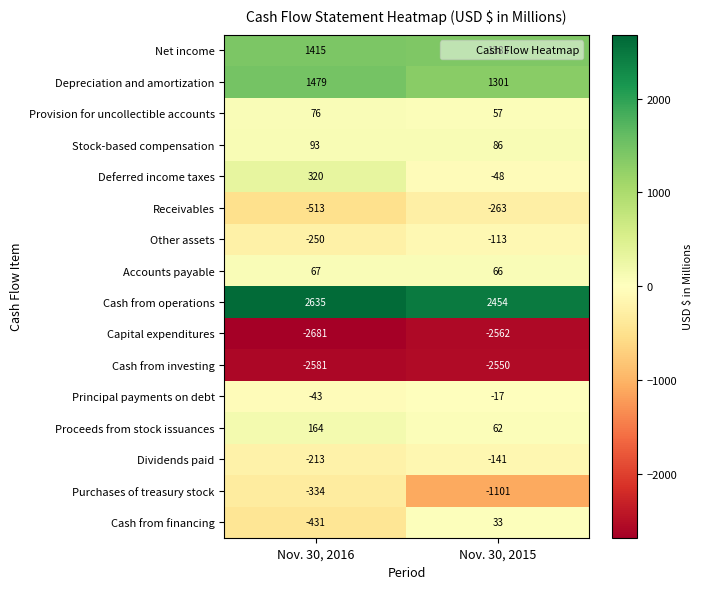

How many series are shown in this chart?

16